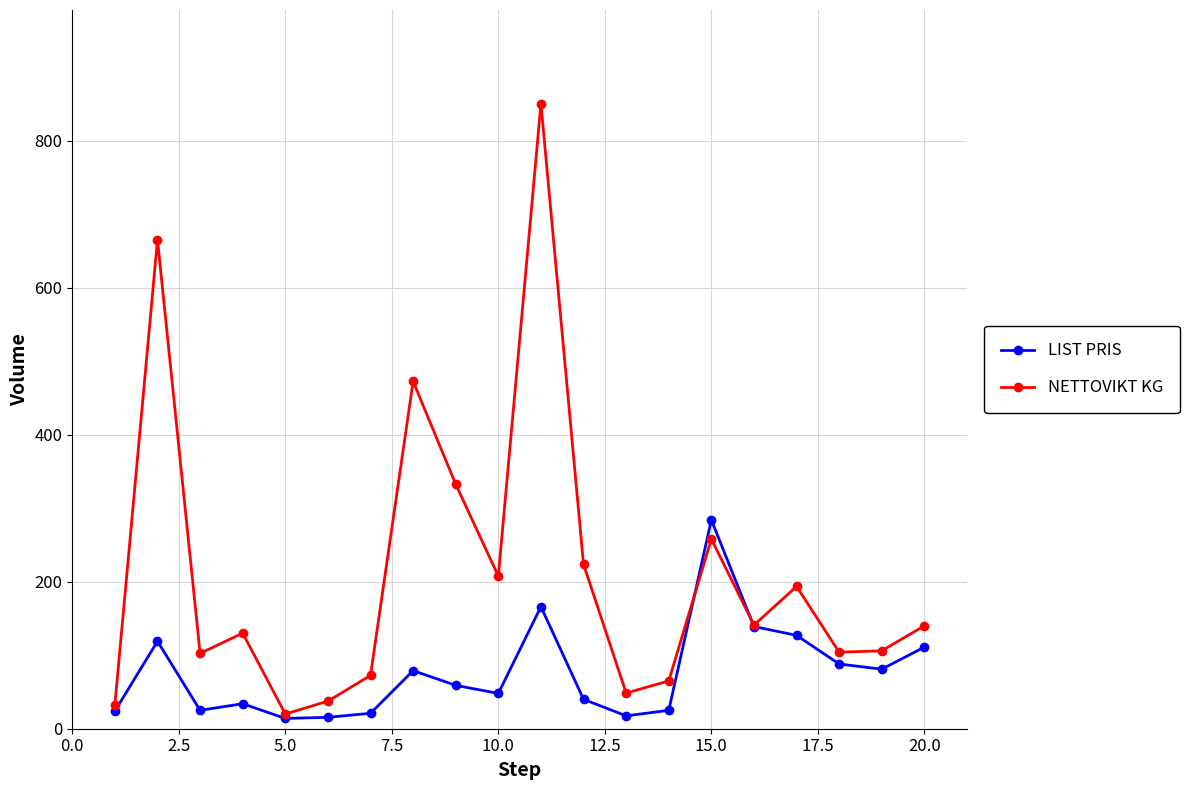

Rank the series by their maximum value, from lowest to highest.

LIST PRIS, NETTOVIKT KG